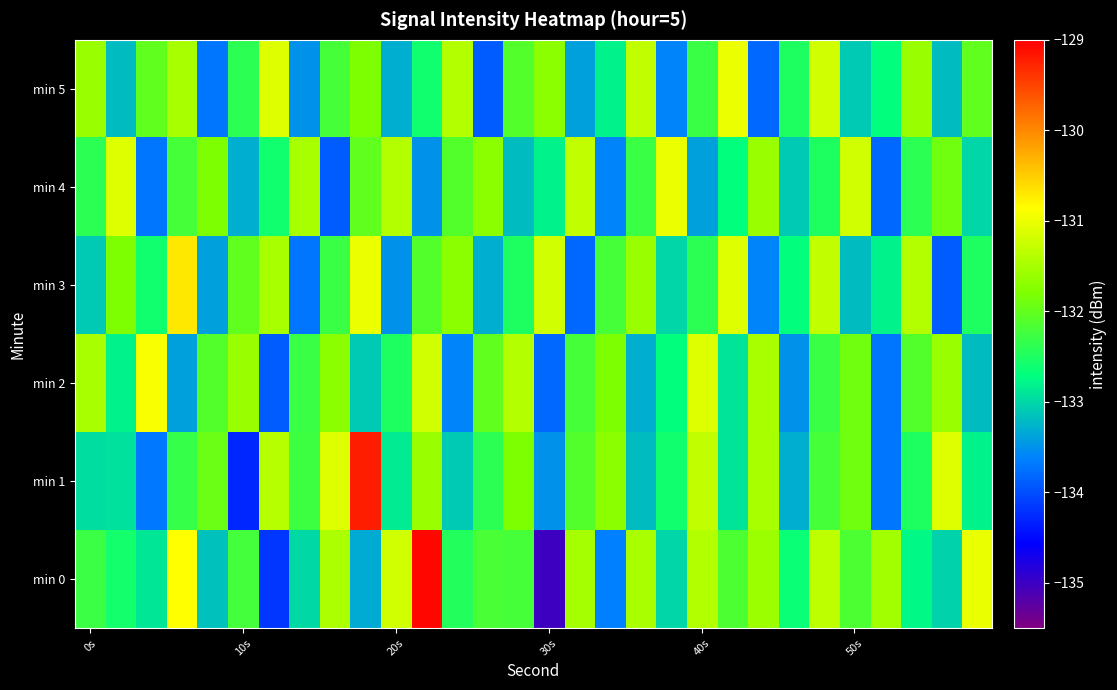

Which series has the largest total across all categories?

min 0